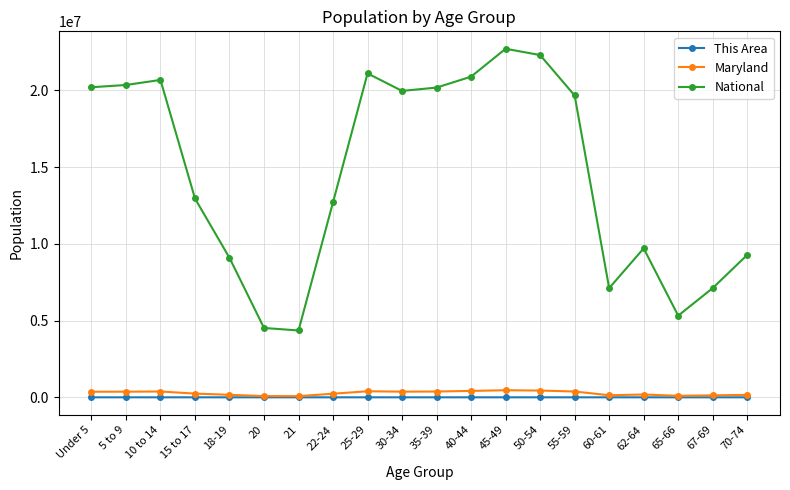

What is the value of the National point at the 14th from the left?

22298125